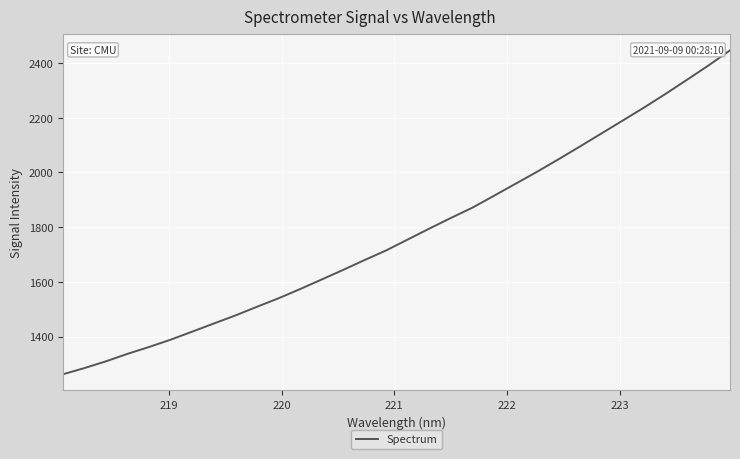

What is the difference between the maximum and minimum values?

1183.6